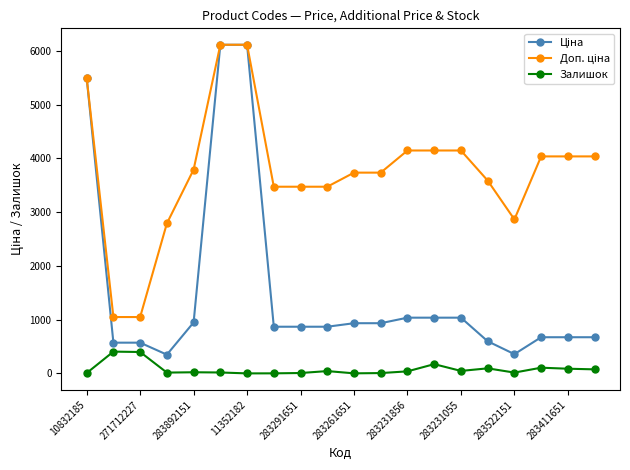

At how many categories does at least one series exceed 4412?

3